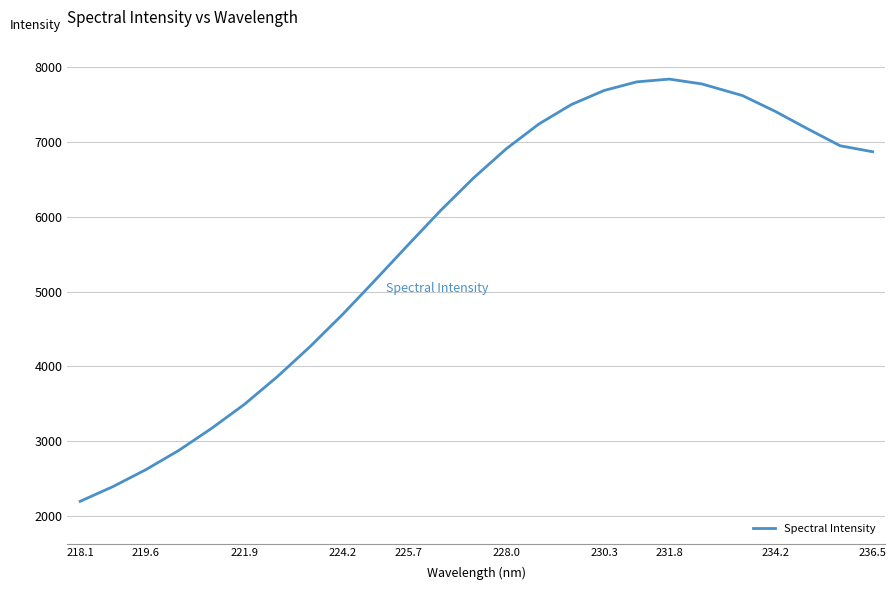

True or false: there are more than 1 points higher than both neighbors.

False